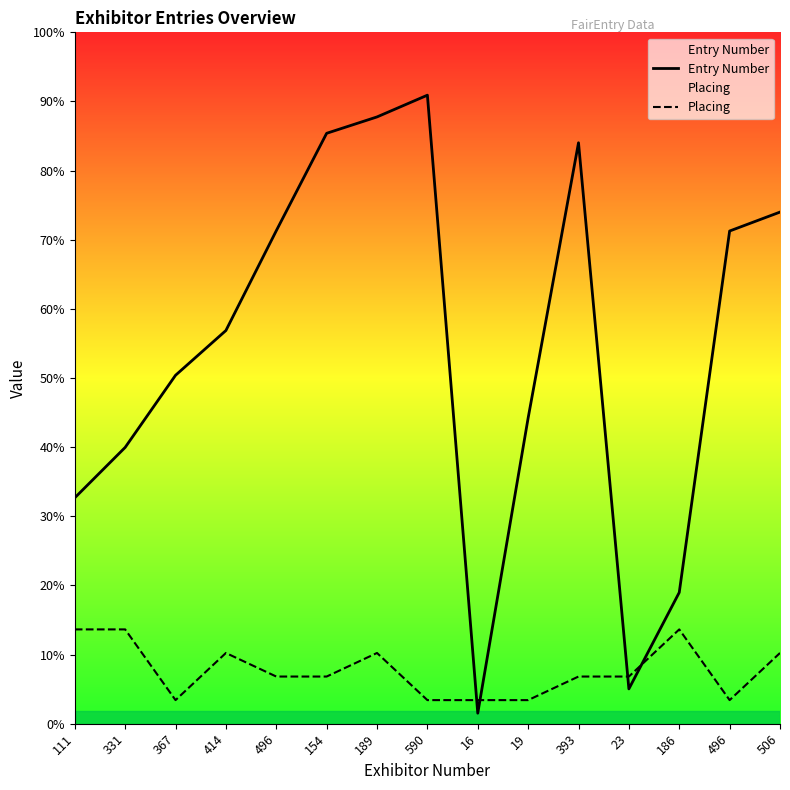

Where is the first local maximum for Placing?

414